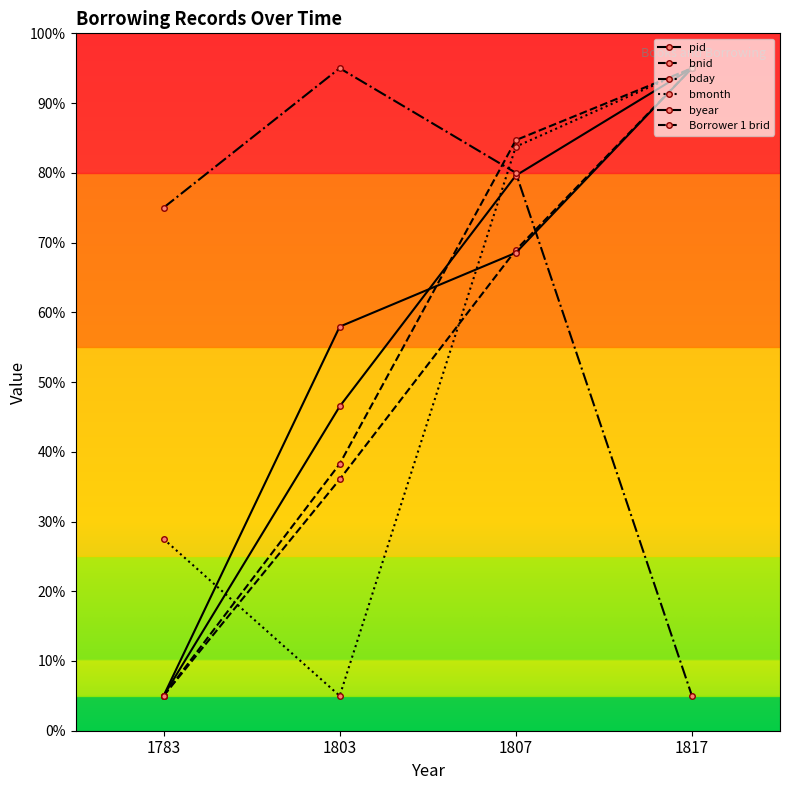

How many values in the pid series are below 79?

2